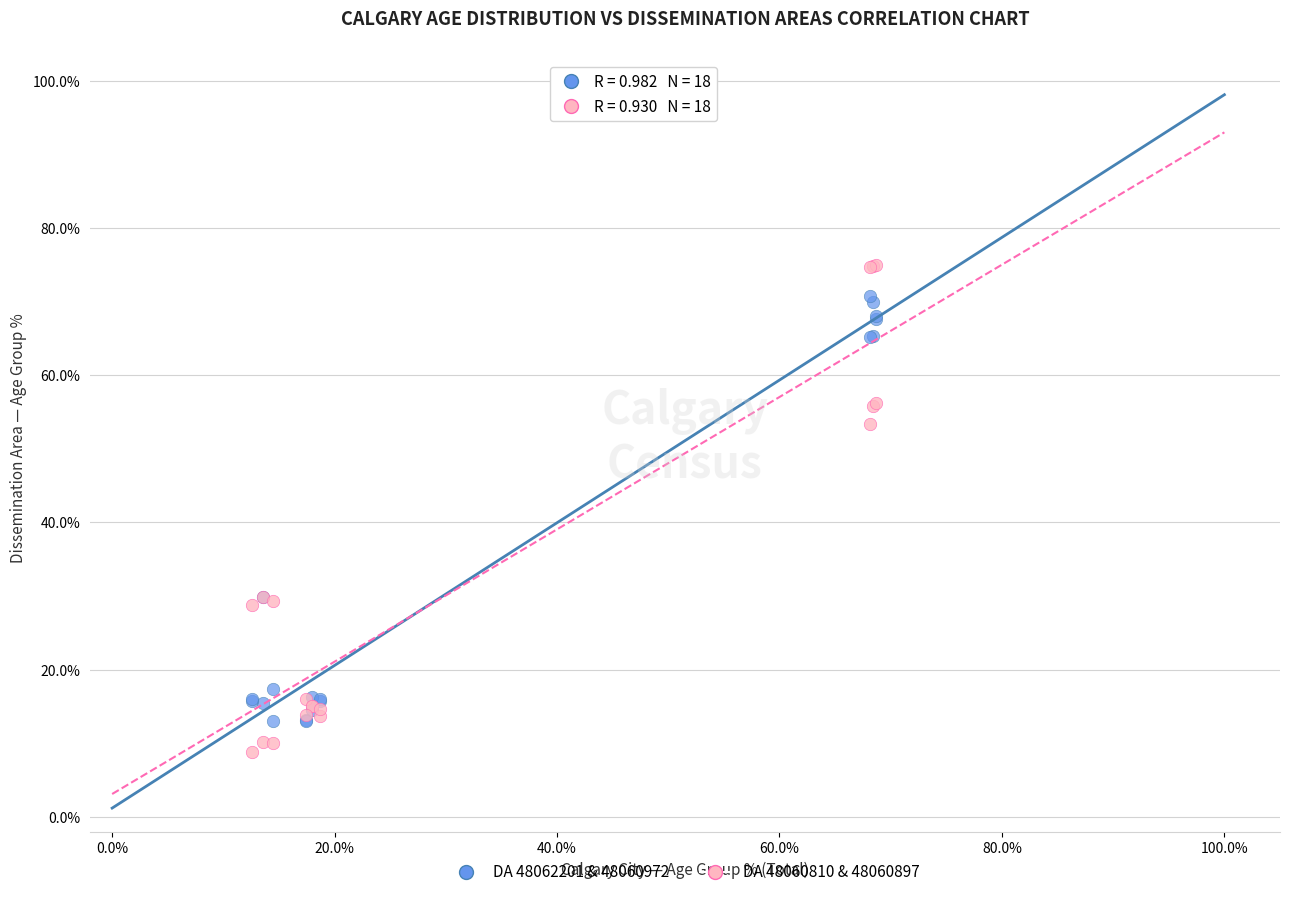

Which series has the largest Y range (max minus min)?

DA 48060810 & 48060897